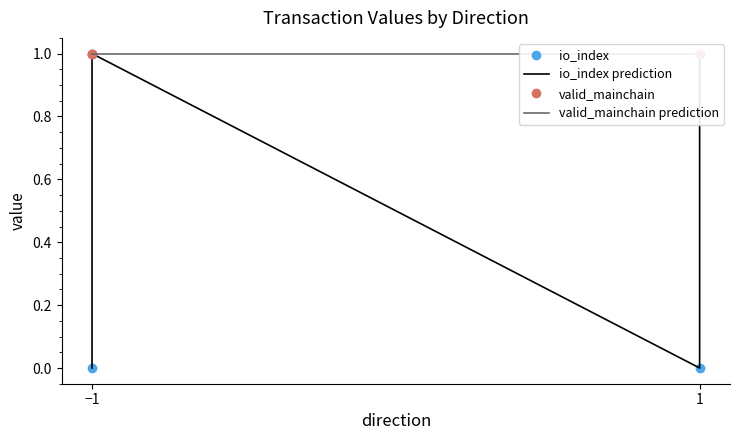

Which series changed the most between −1 and 1?

io_index